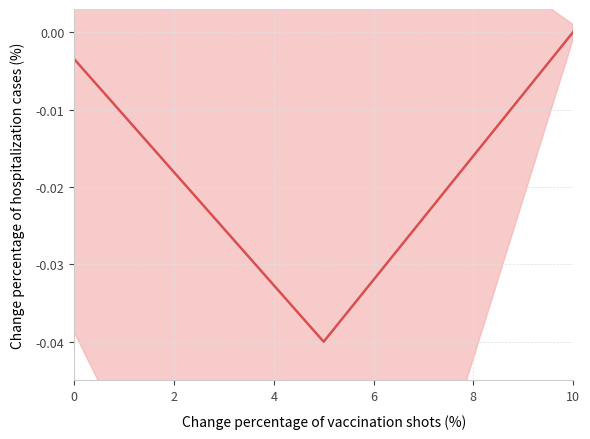

True or false: the data shows -0.0 at 2.

True